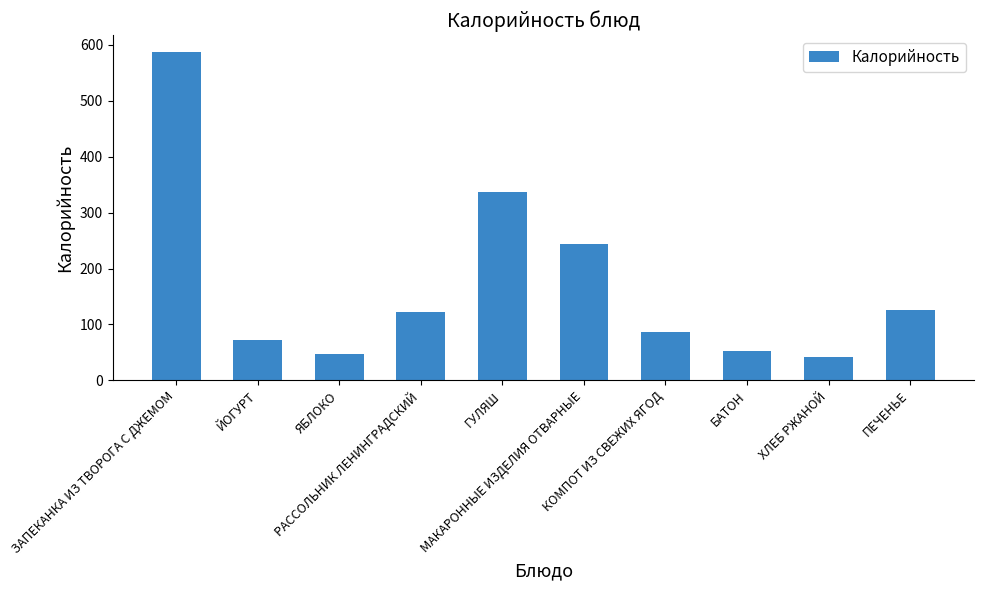

Reading left to right, what are all the values shown in this chart?

588	72	47	122	336	243	86	52	41	125